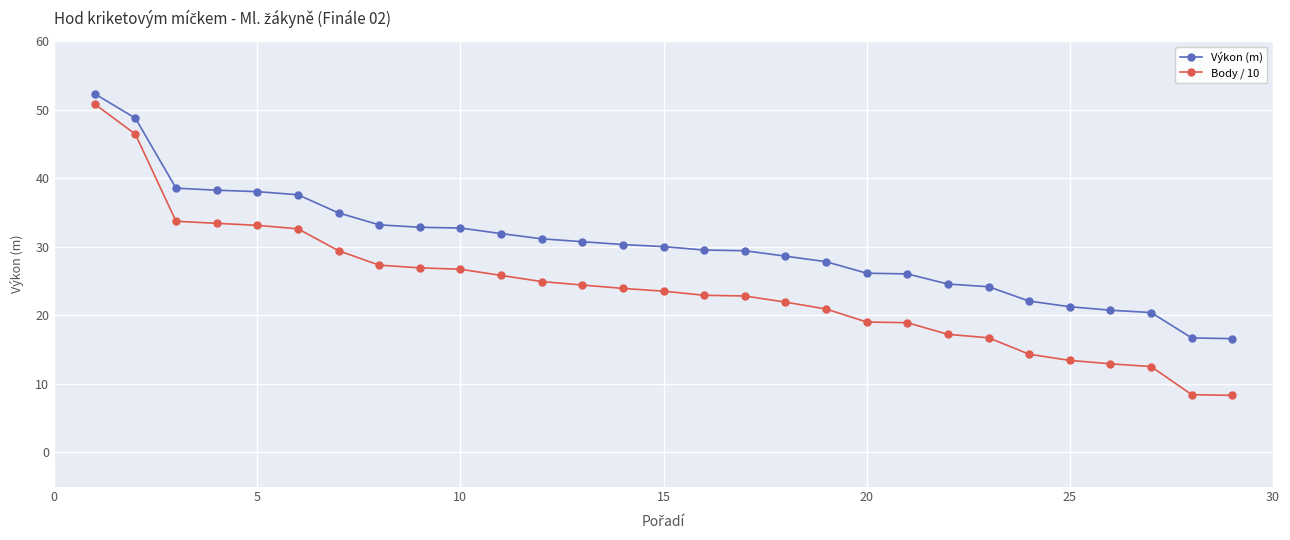

How many distinct data groups are displayed?

2